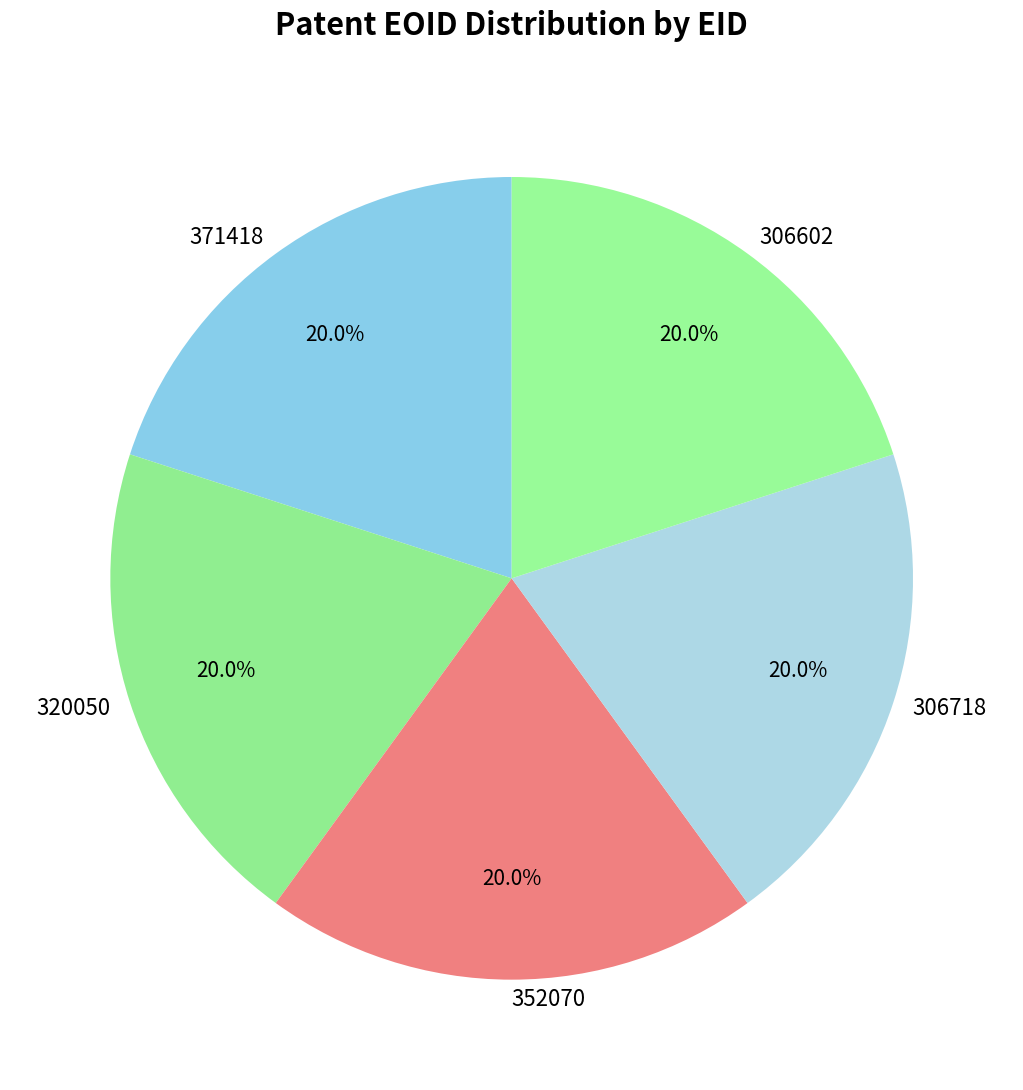

Is there any slice that represents more than half of the pie?

No